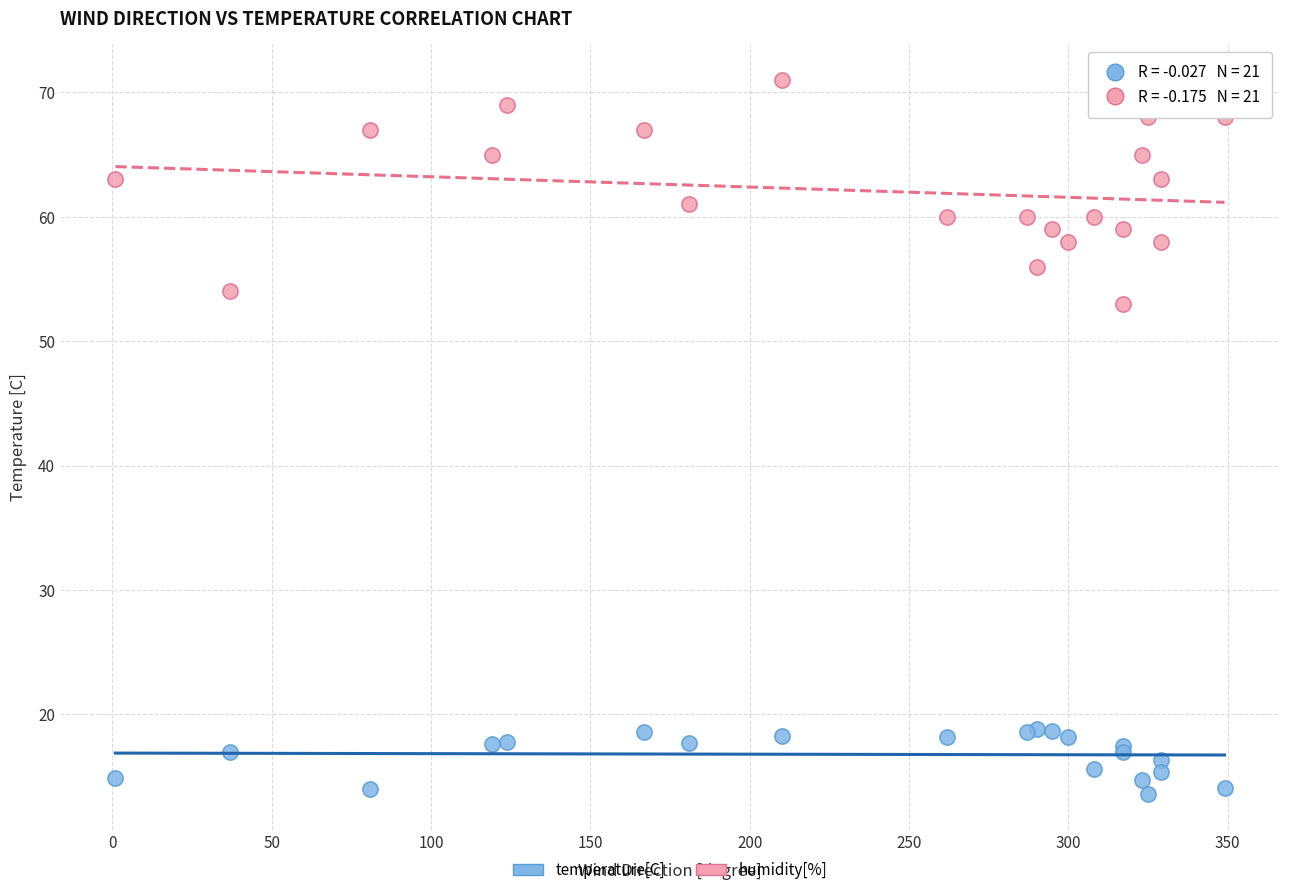

What are all the series names shown in the legend?

temperature[C], humidity[%]